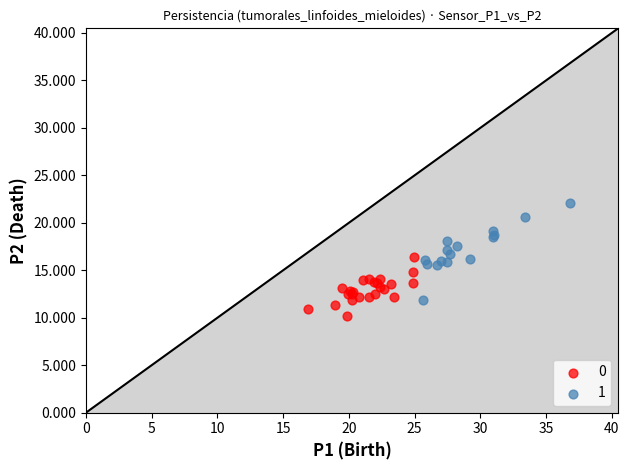

What are all the series names shown in the legend?

0, 1